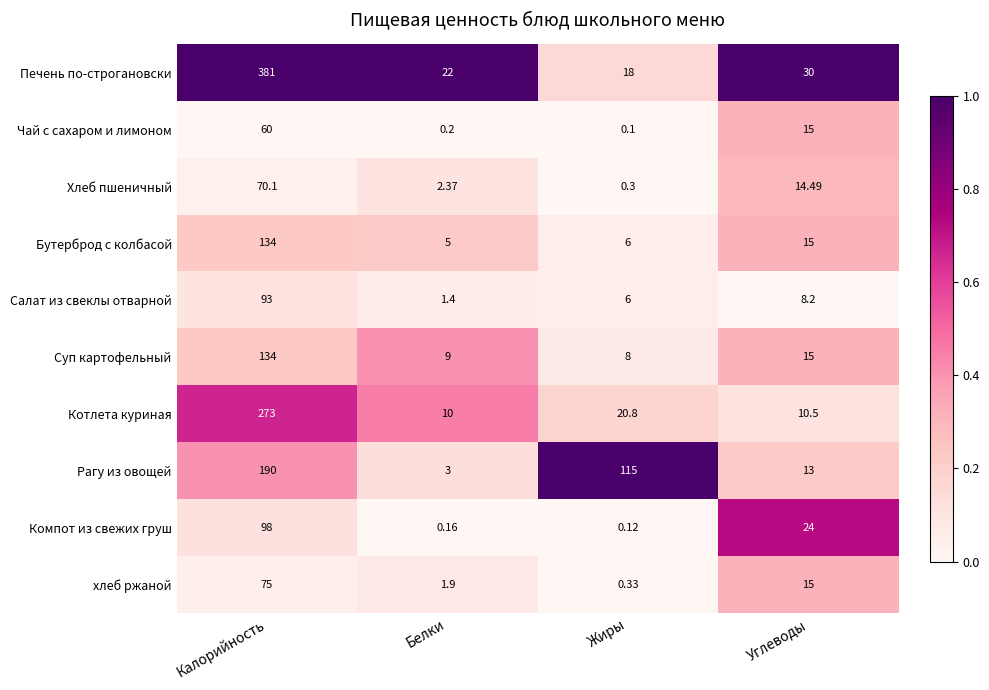

At which label does Бутерброд с колбасой first exceed 15?

Калорийность